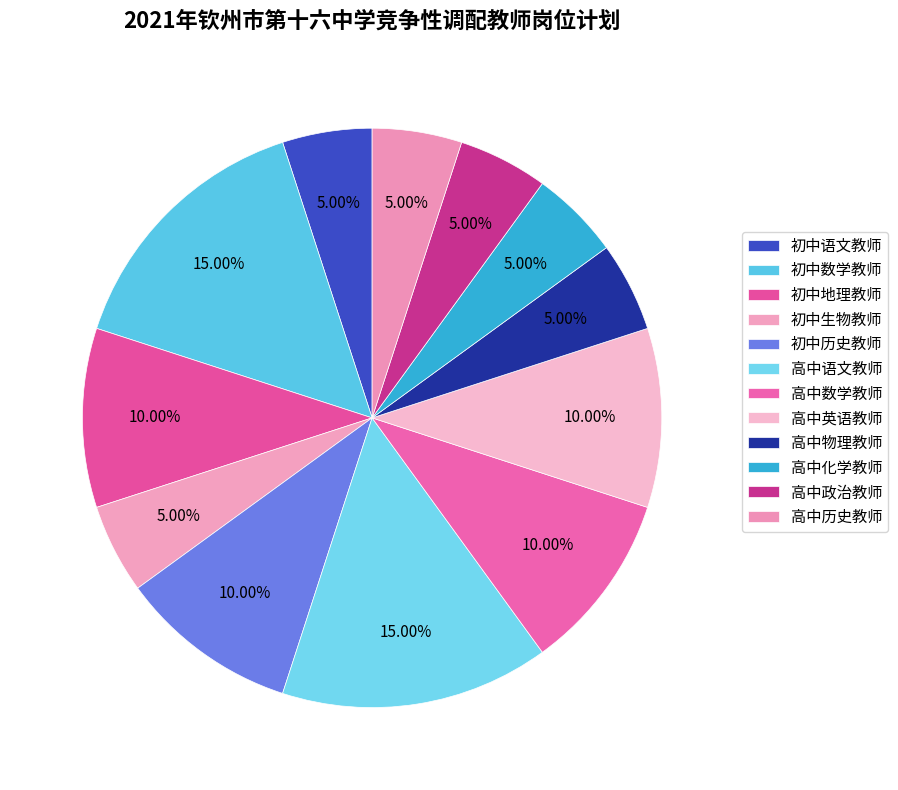

To the nearest percent, what is the difference between the 初中地理教师 and 高中语文教师 slice percentages?

5%